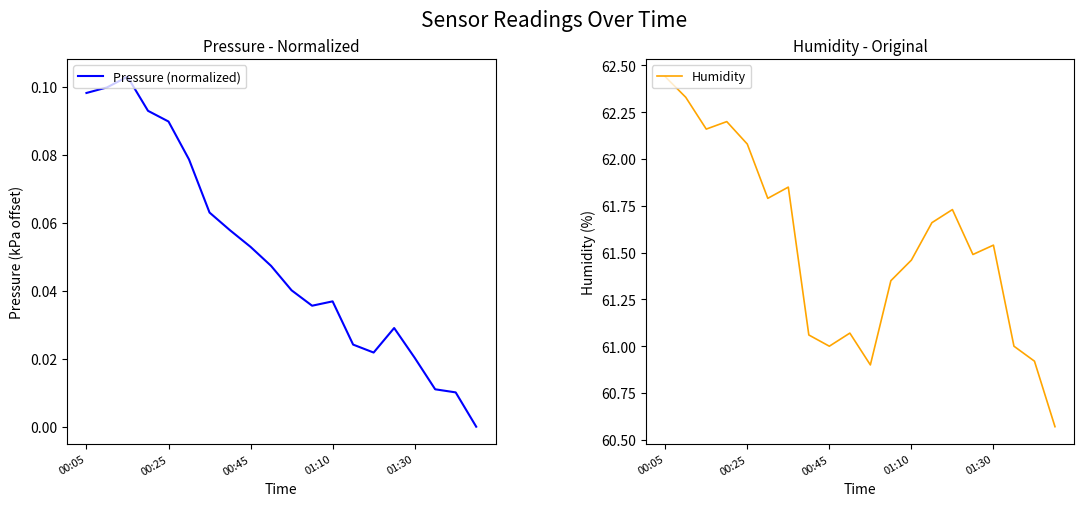

How many data points in Humidity are less than 61?

3